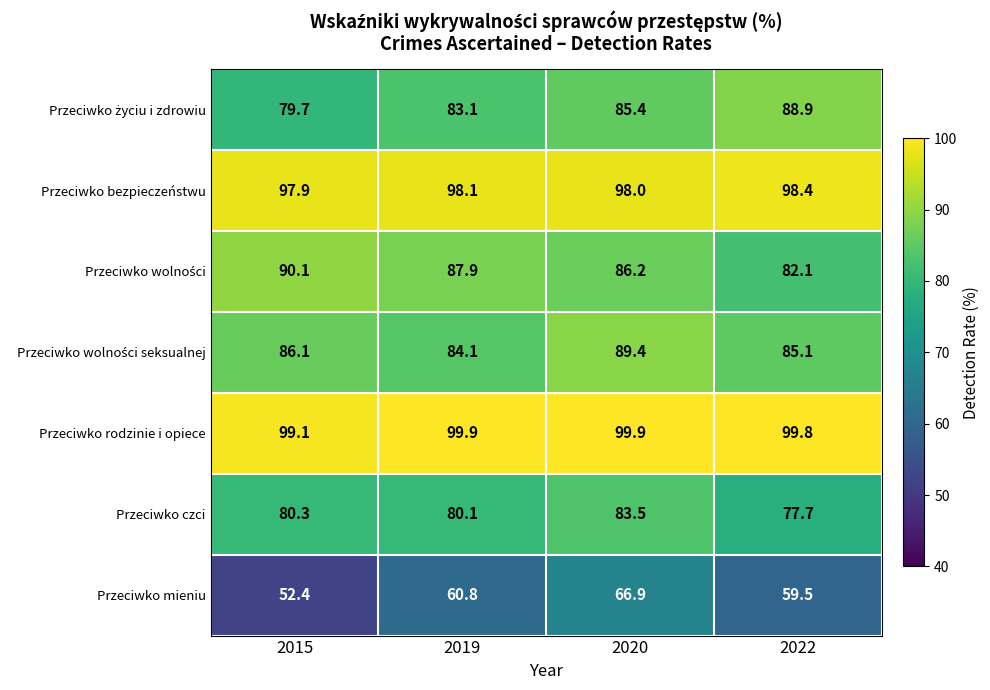

At which category does the chart reach its minimum across all series?

2015